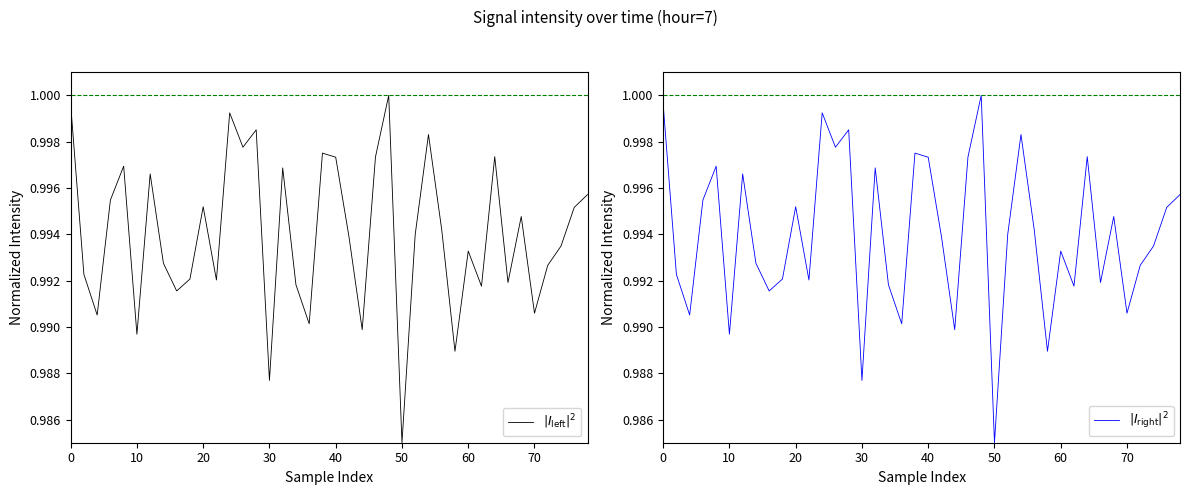

What is the value of the $|I_{\mathrm{right}}|^2$ point at the 11th from the left?

1.0